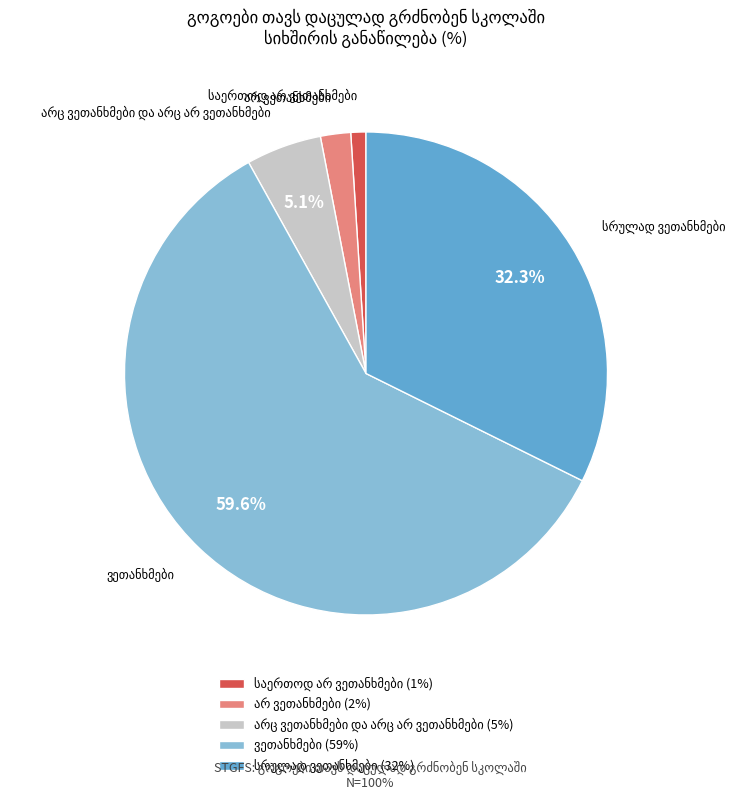

Approximately how many times larger is the value at სრულად ვეთანხმები compared to საერთოდ არ ვეთანხმები?

32.0